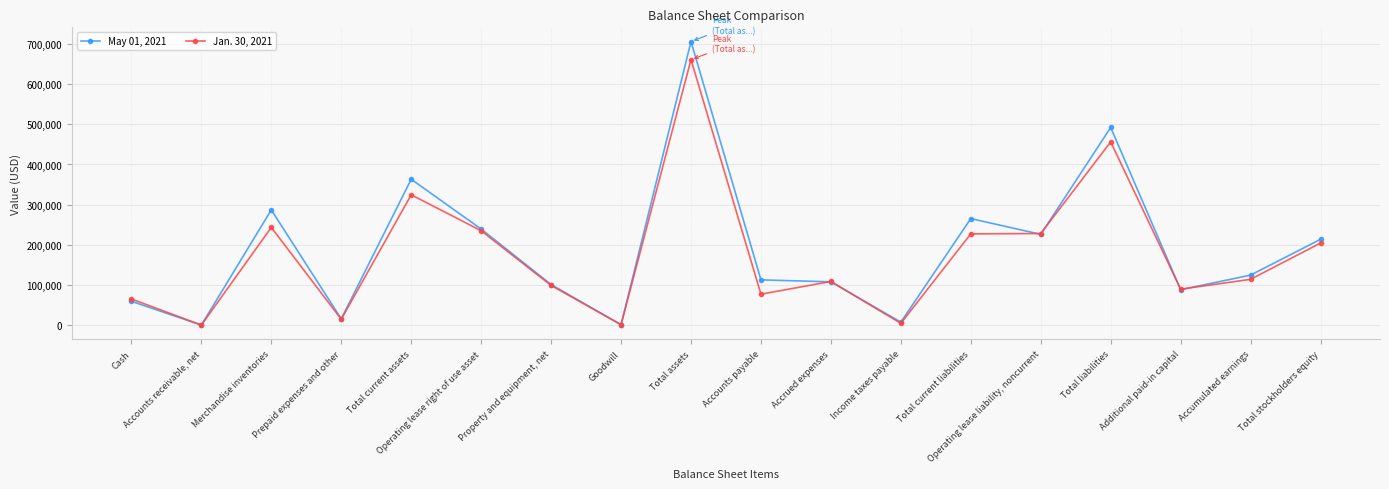

What is the total value across all series at Goodwill?

2992